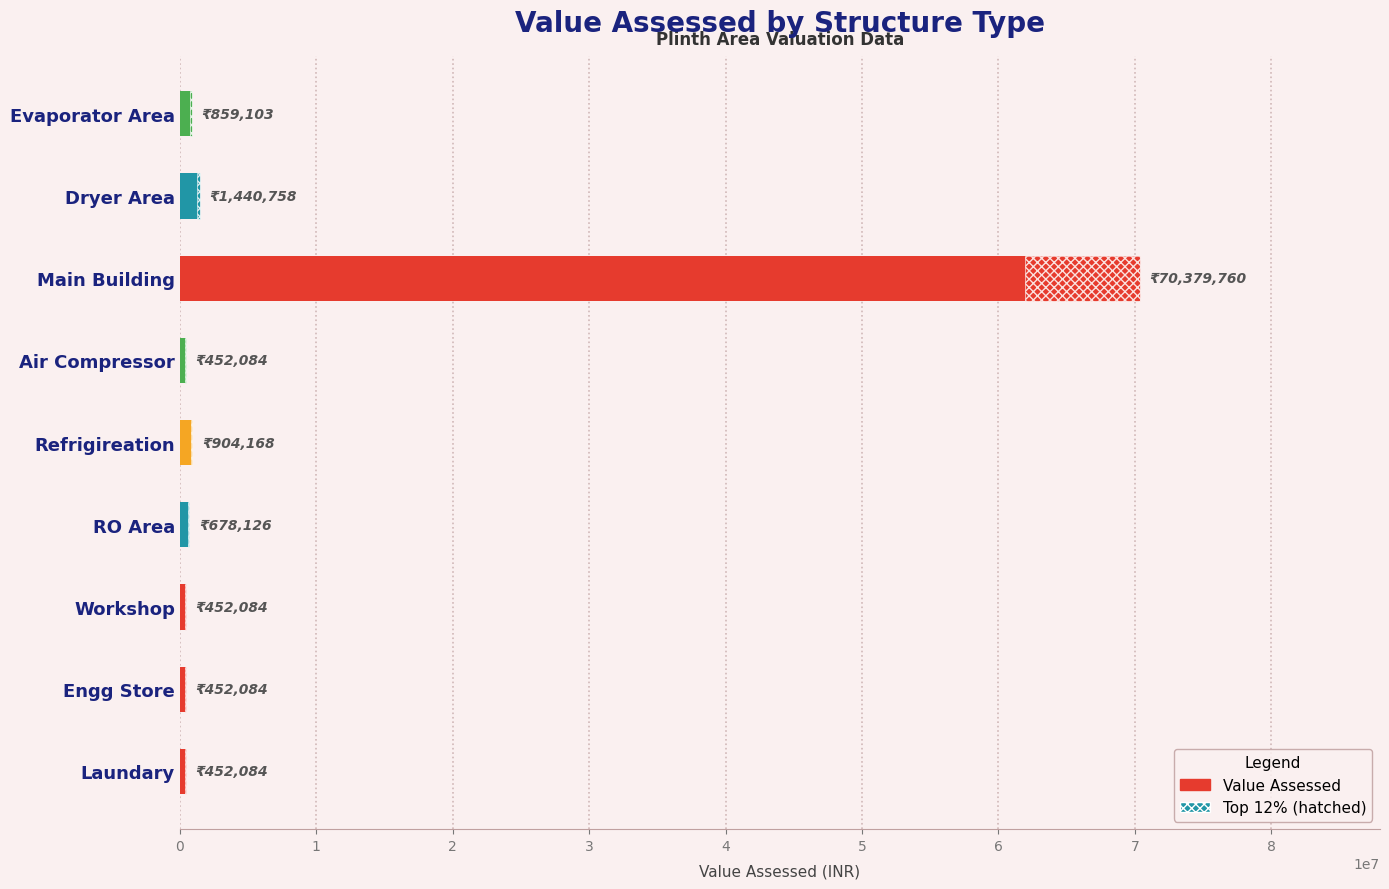

What is the approximate value at Laundary?

452083.8